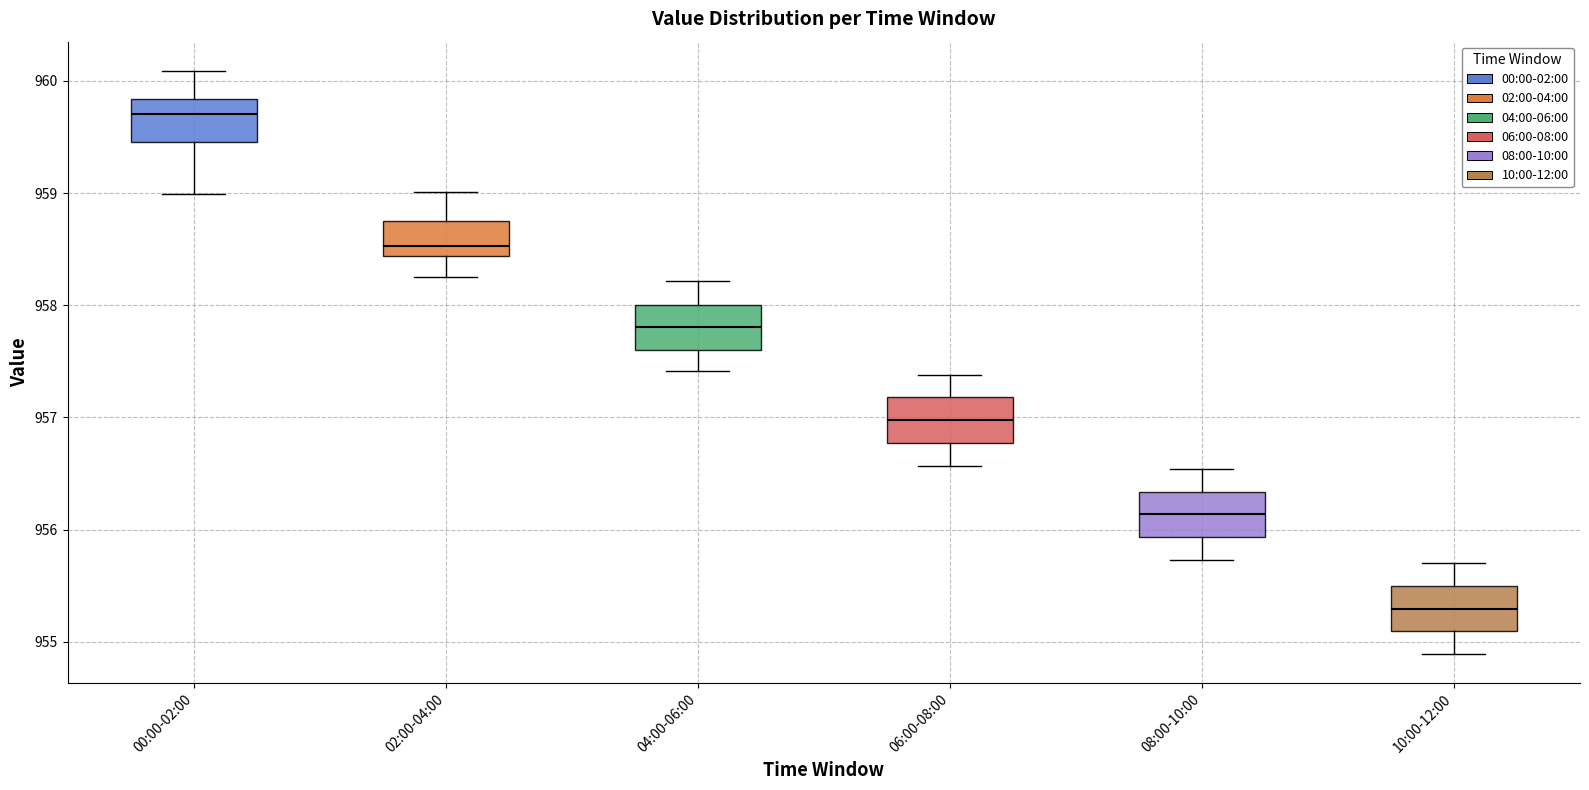

Where does the median line of the box for 00:00-02:00 sit on the y-axis? The values are not printed on the chart, so give them approximately, as read against the axis.

959.7